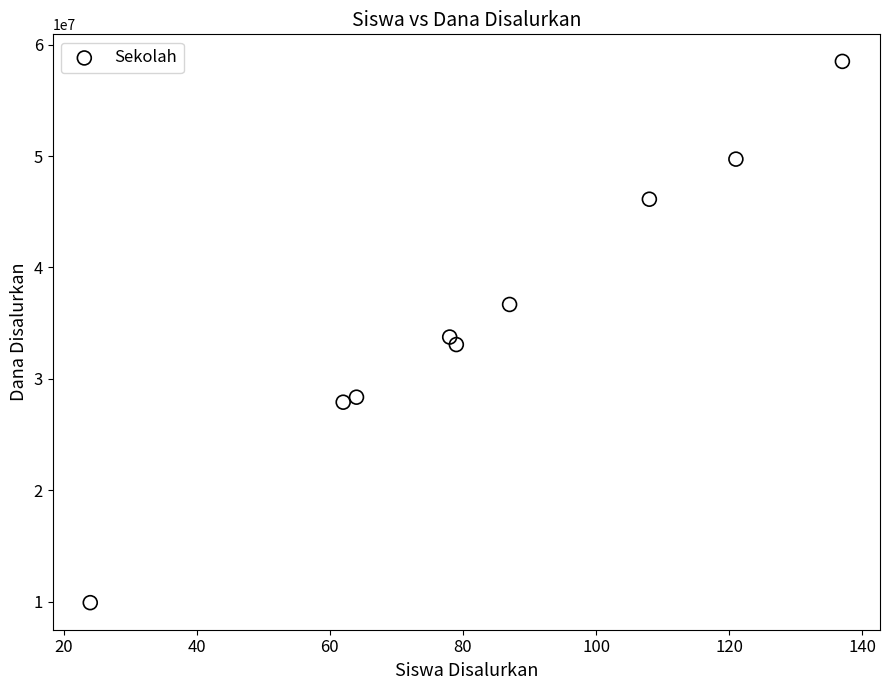

What is the range of X values (max minus min)?

113